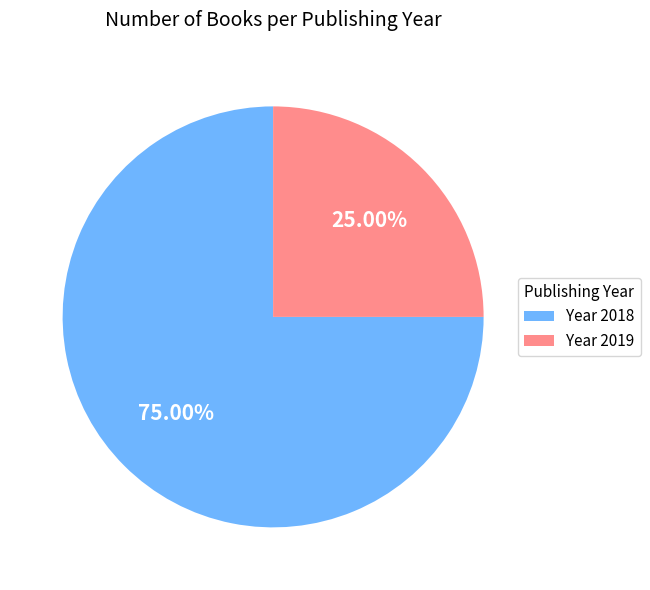

Rank the categories by value from lowest to highest.

Year 2019, Year 2018